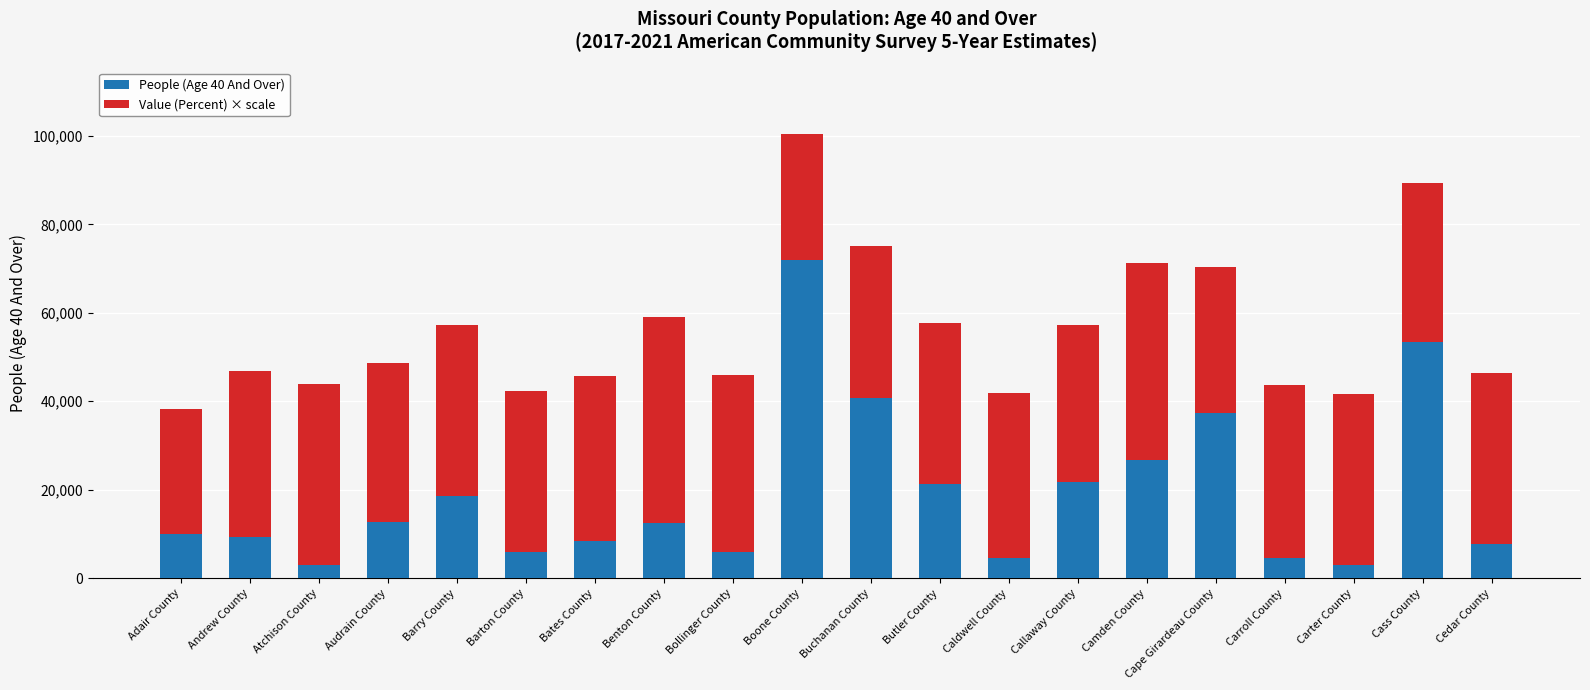

What is the lowest value of the People (Age 40 And Over) series?

2897.0